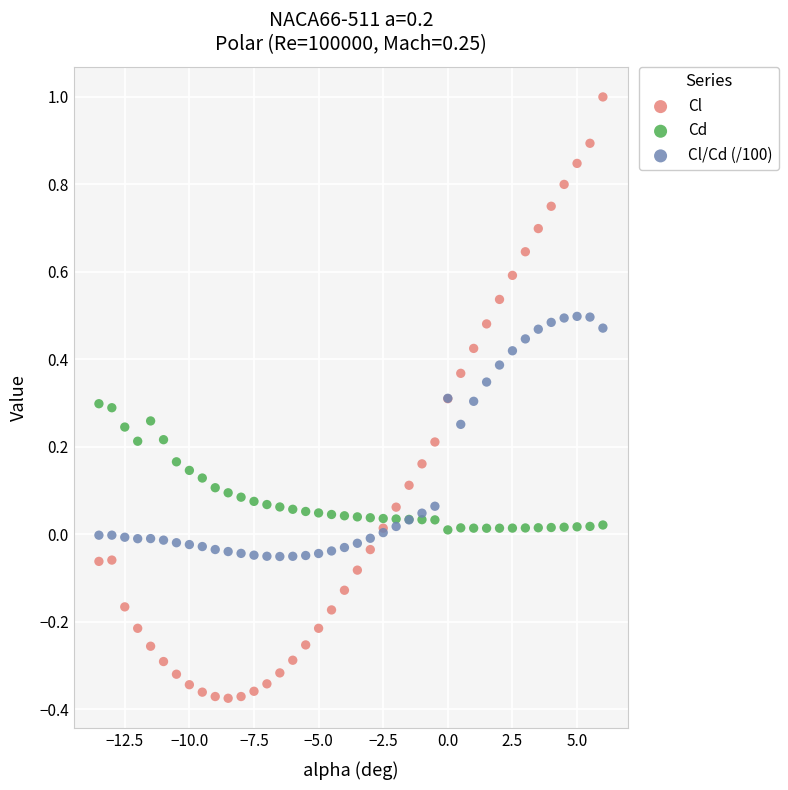

What are all the series names shown in the legend?

Cl, Cd, Cl/Cd (/100)